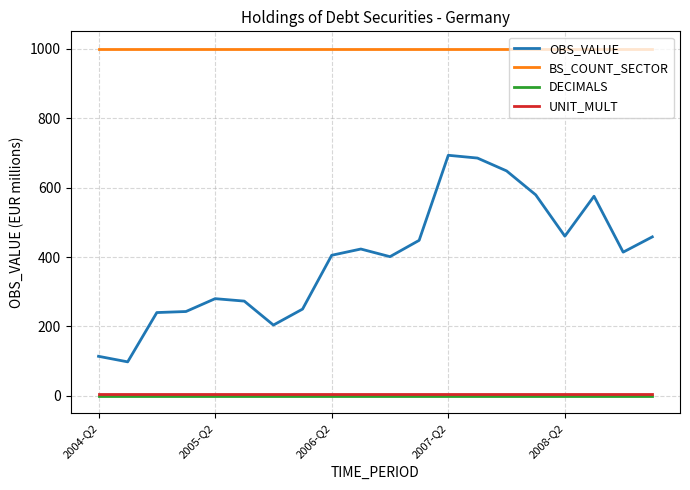

What is the lowest value of the OBS_VALUE series?

98